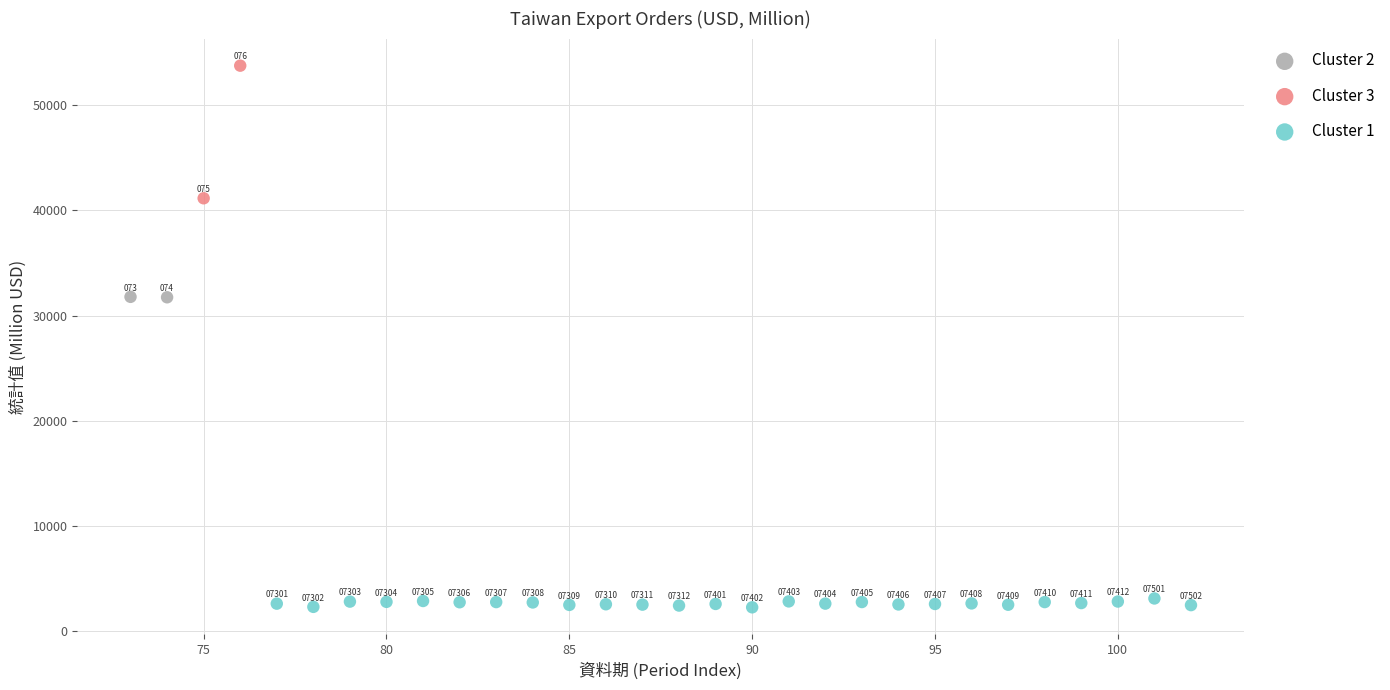

What are all the series names shown in the legend?

Cluster 2, Cluster 3, Cluster 1